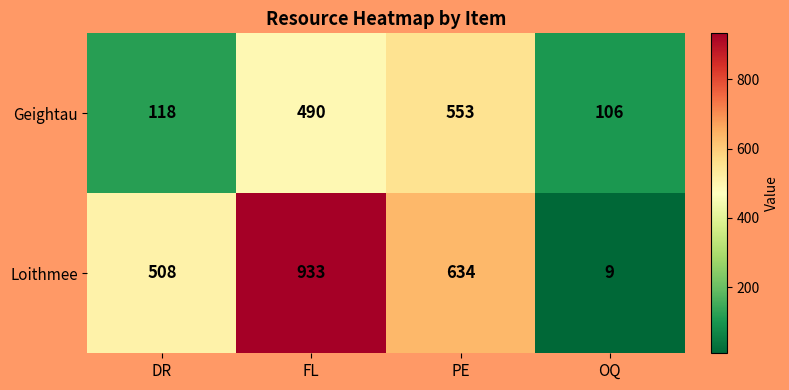

Reading right to left, list all the values displayed in this chart.

Geightau: OQ=106	PE=553	FL=490	DR=118
Loithmee: OQ=9	PE=634	FL=933	DR=508